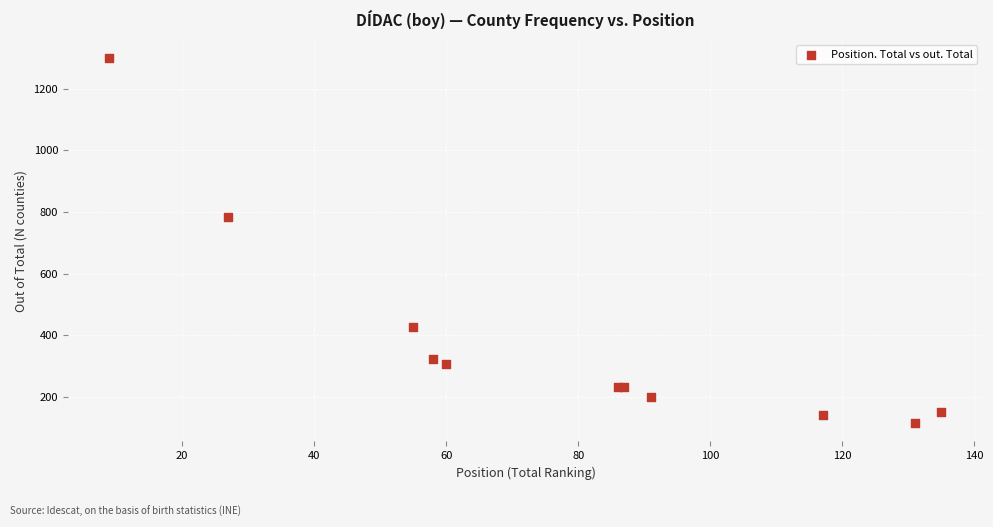

What Y value in the scatter plot is closest to 707?

785